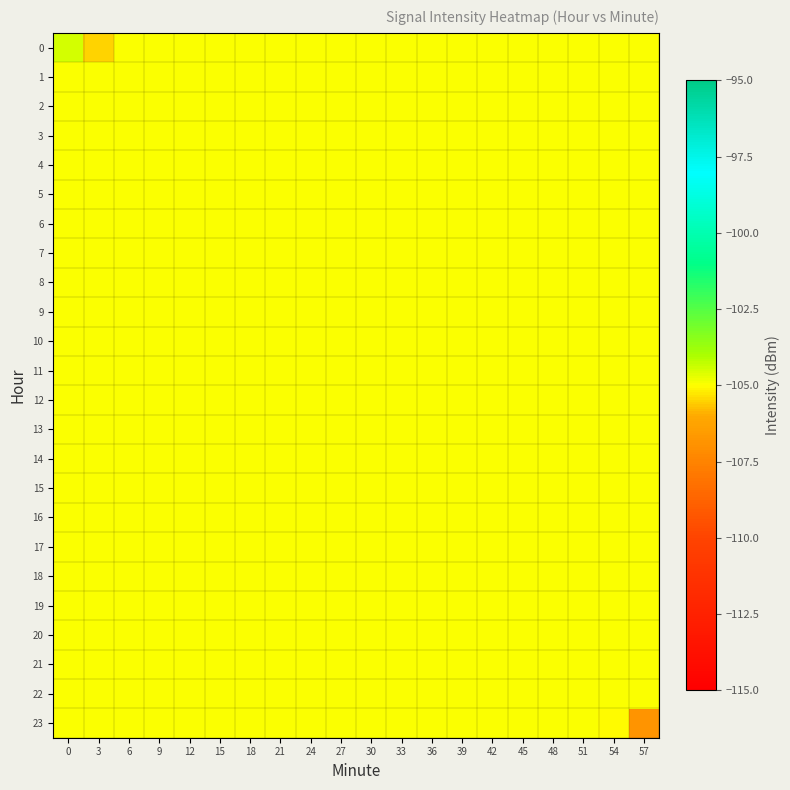

Rank the series by their maximum value, from lowest to highest.

1, 2, 3, 4, 5, 6, 7, 8, 9, 10, 11, 12, 13, 14, 15, 16, 17, 18, 19, 20, 21, 22, 23, 0